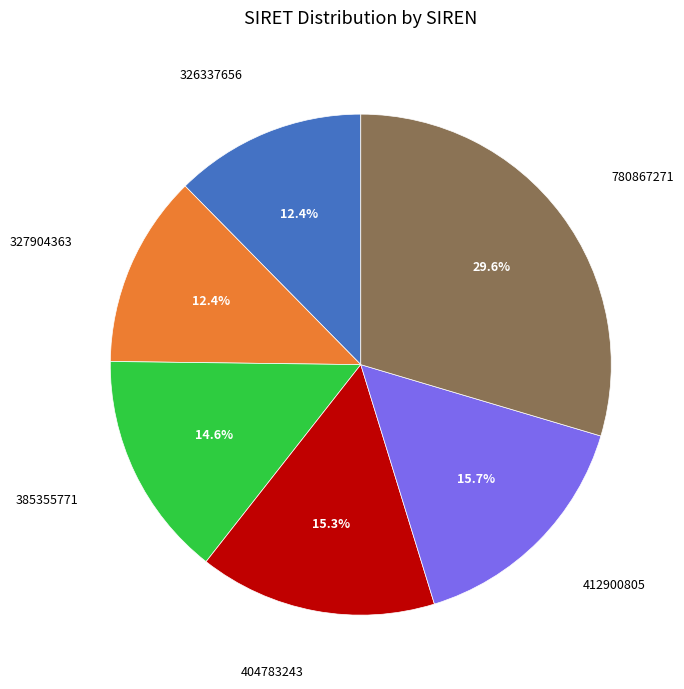

Count the number of slices in the pie.

6